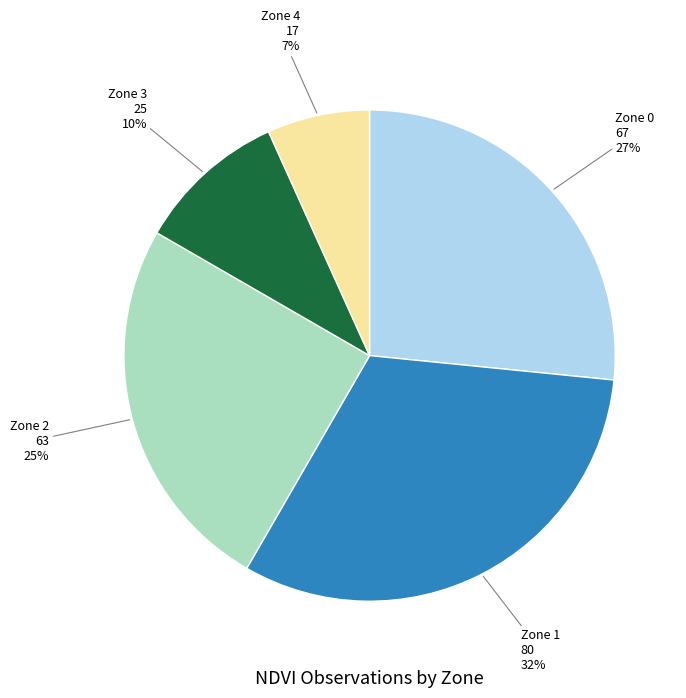

How many slices are in this pie chart?

5